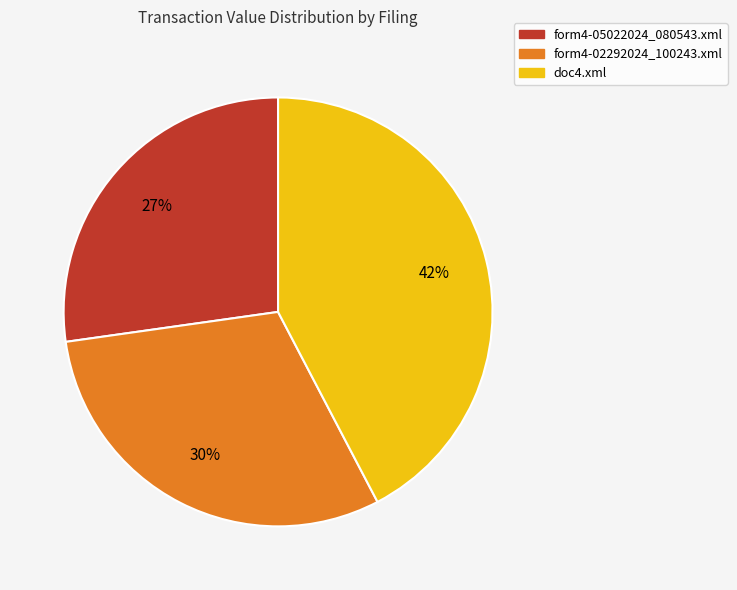

Is there any slice that represents more than half of the pie?

No